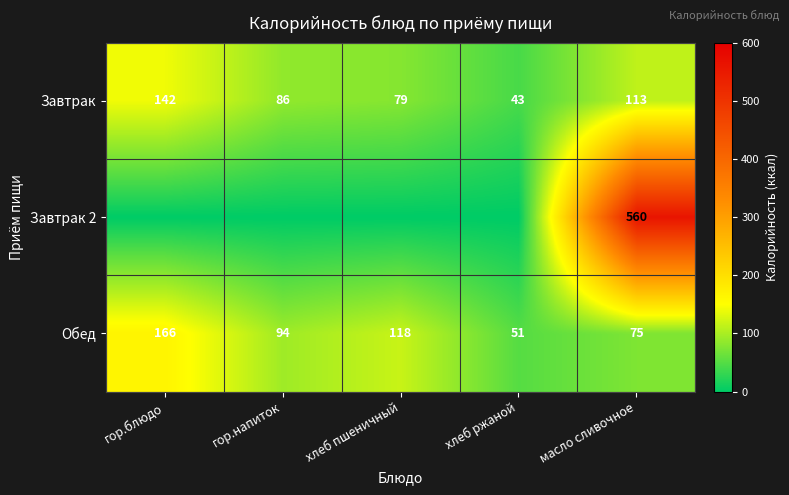

What is the sum of all Обед values?

504